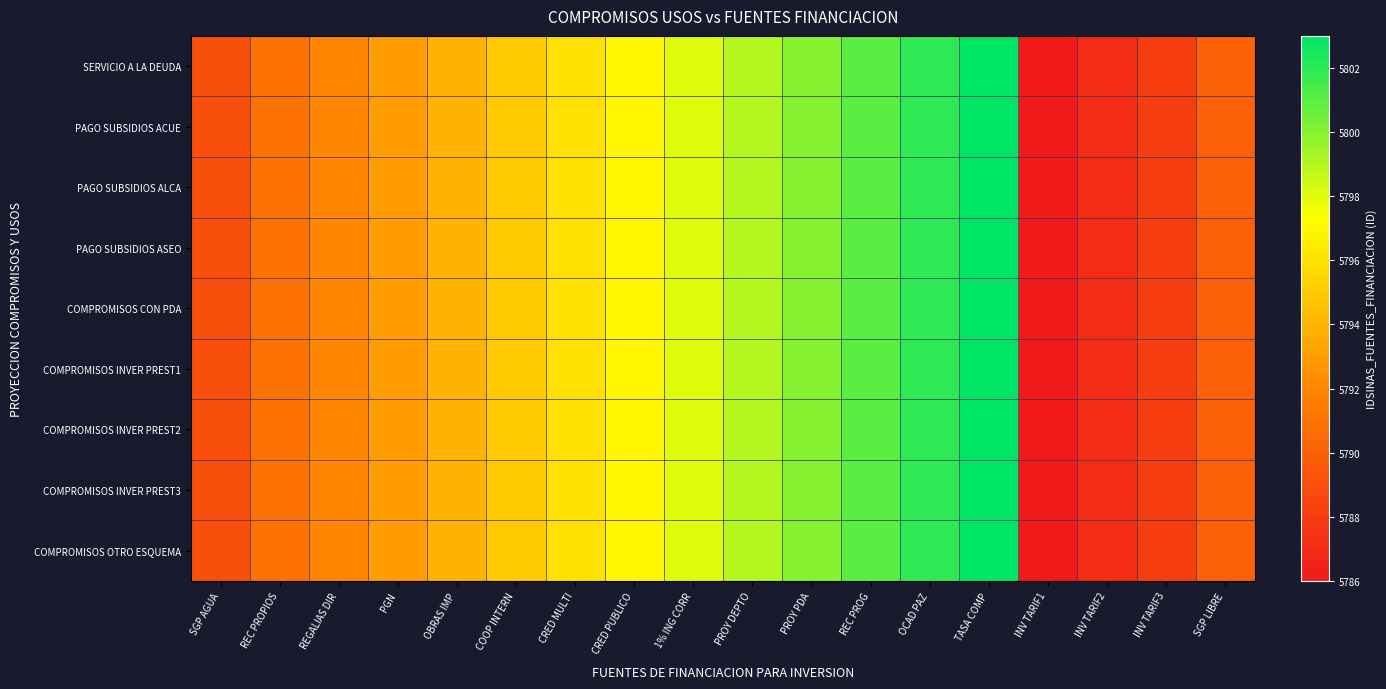

What is the minimum value shown in the chart?

5786